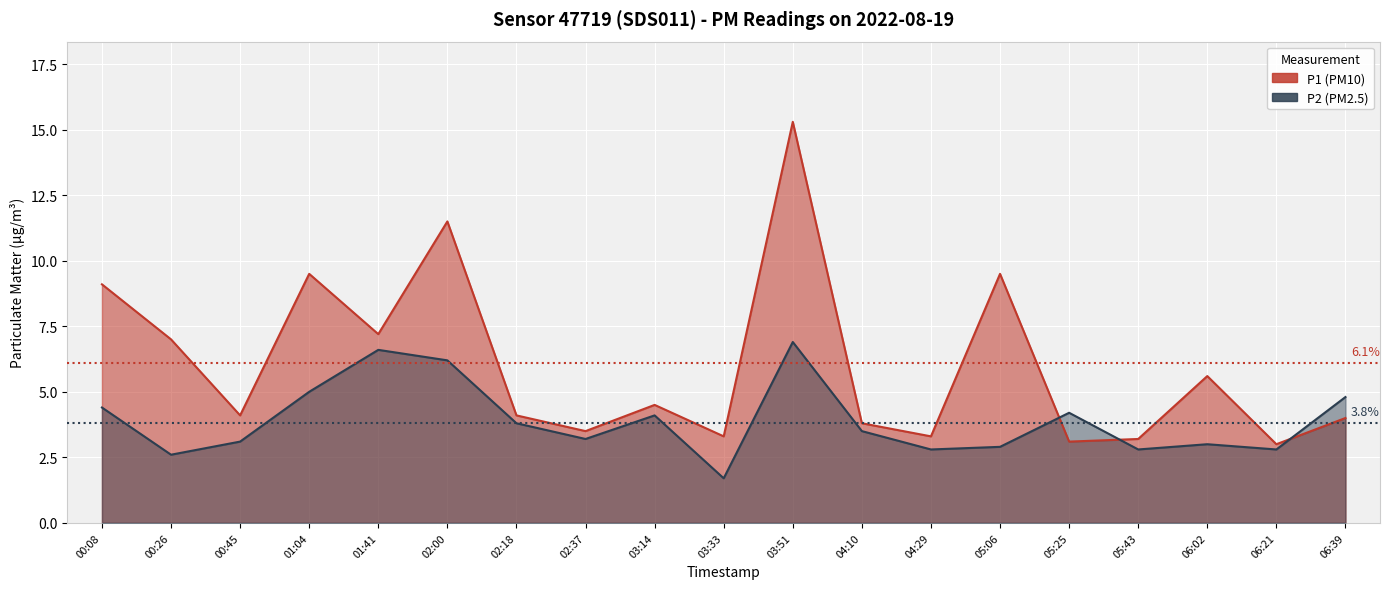

Is the value of P1 at 02:37 greater than the value of P2 at 03:33?

Yes